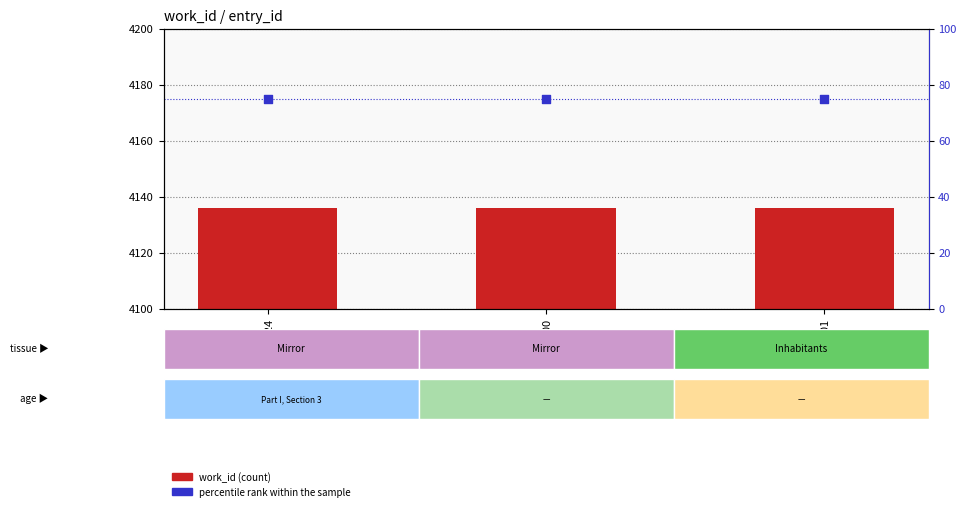

Which series contains the highest Y value?

work_id